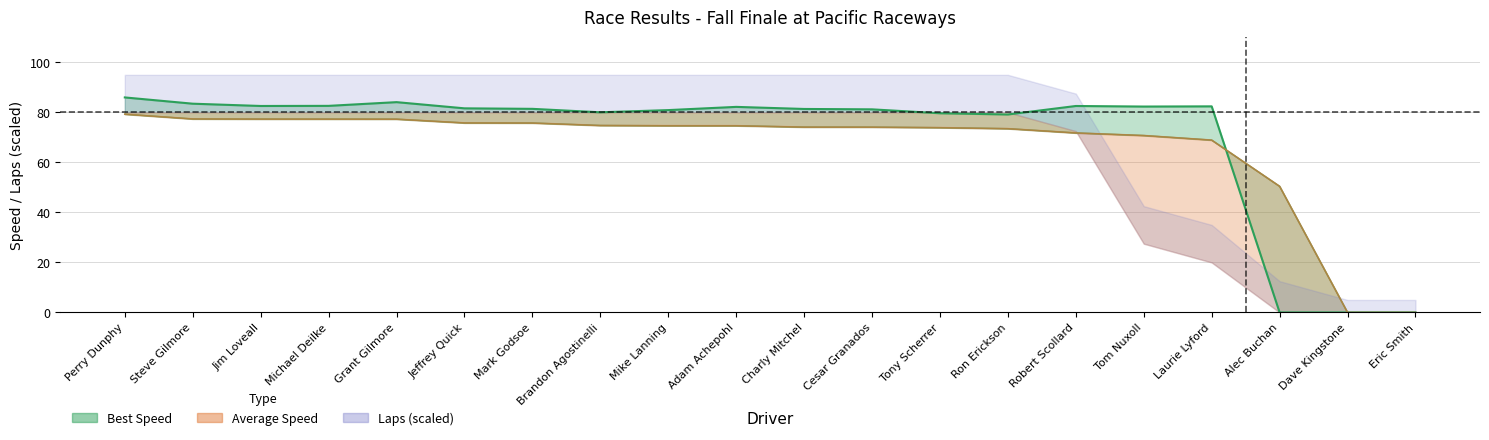

True or false: Average Speed has more than 2 interior local peaks.

False